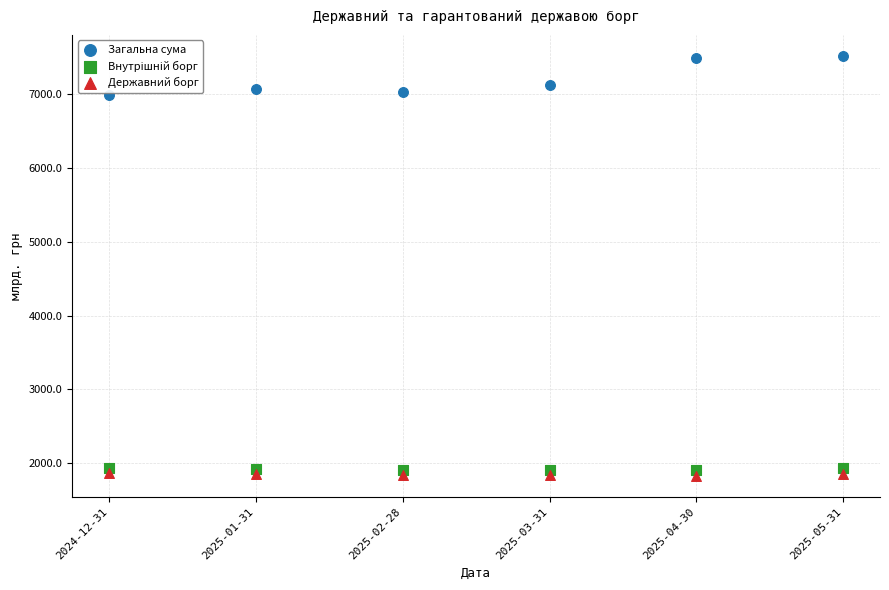

Which series has the largest Y range (max minus min)?

Загальна сума